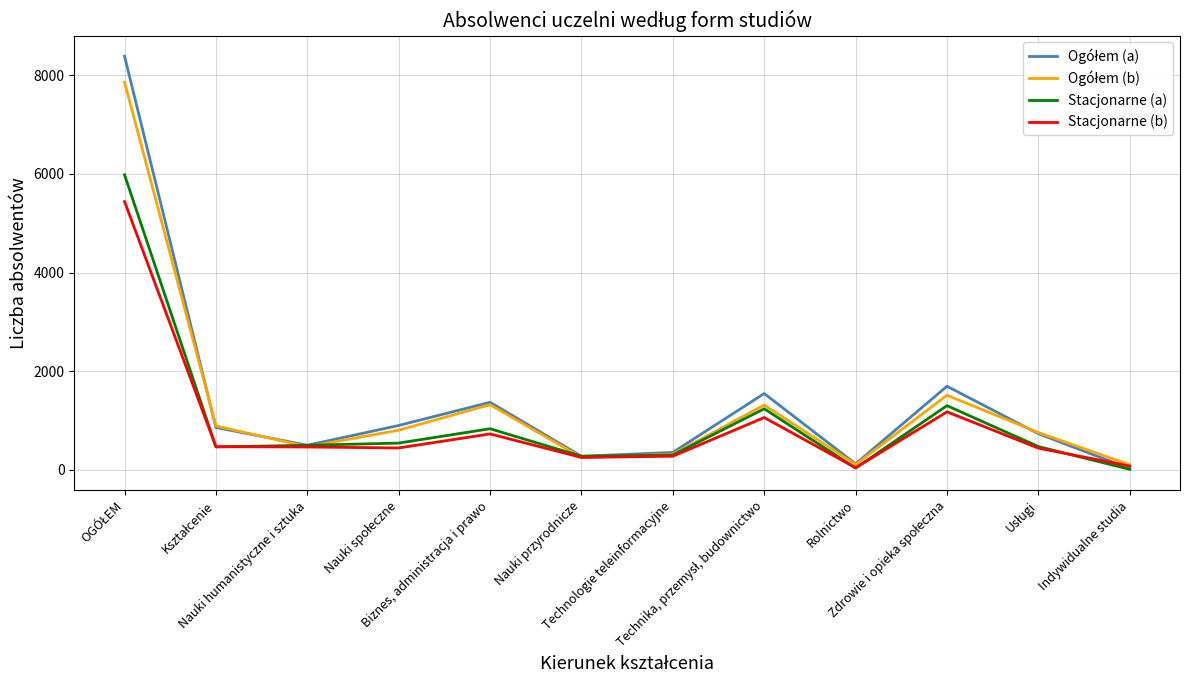

What is the maximum value shown in the chart?

8383